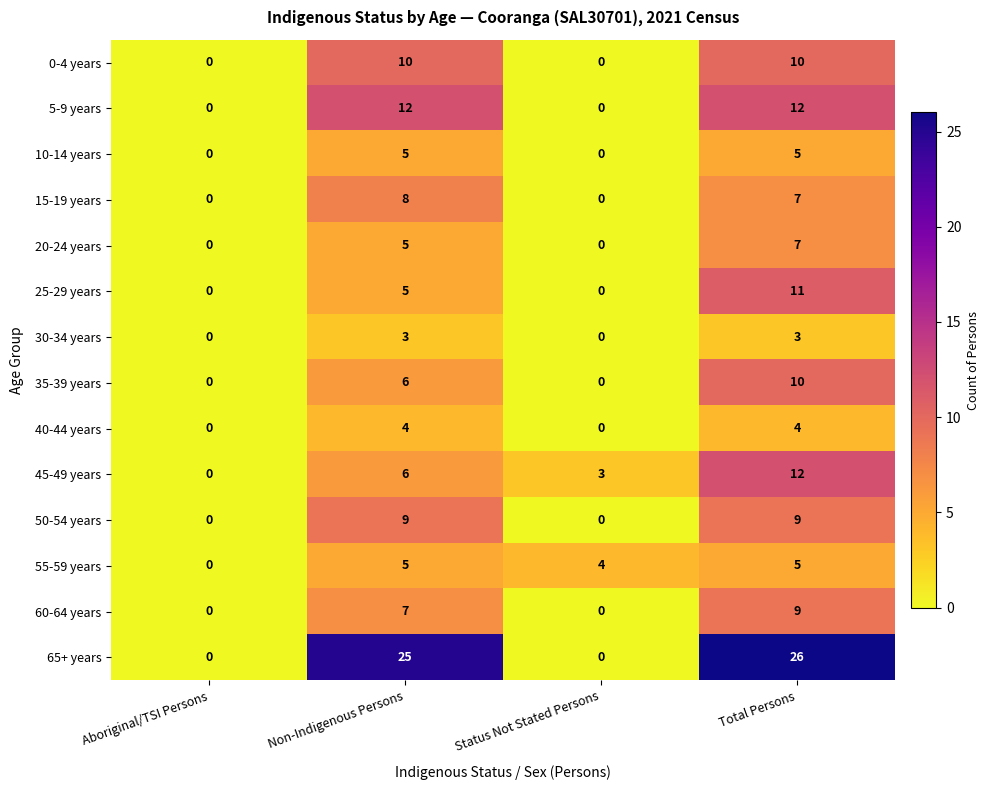

Between Non-Indigenous Persons and Status Not Stated Persons, which series saw the biggest shift?

65+ years